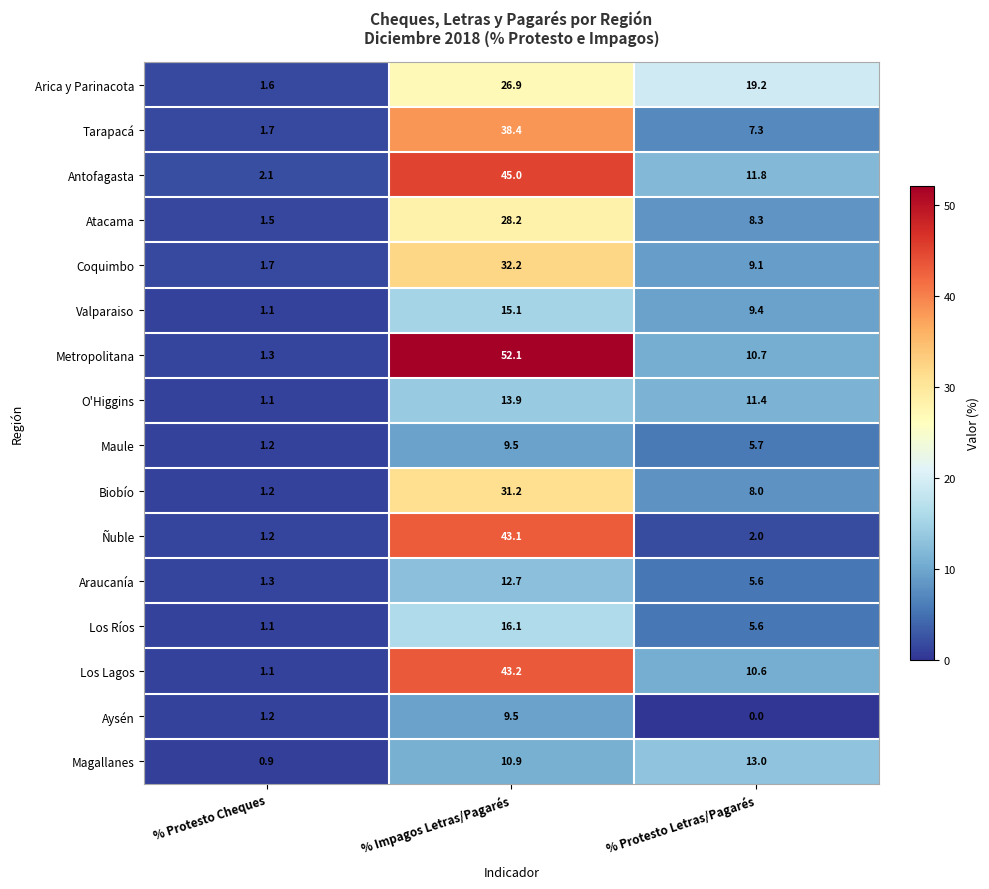

Between % Impagos Letras/Pagarés and % Protesto Letras/Pagarés, which series saw the biggest shift?

Metropolitana